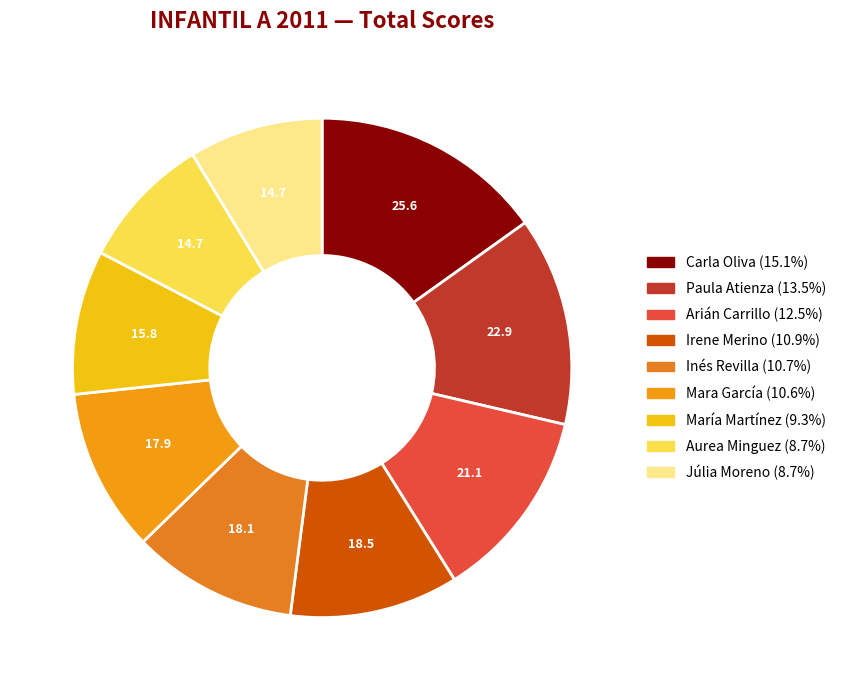

How much of the chart is everything except Irene Merino?

89.1%